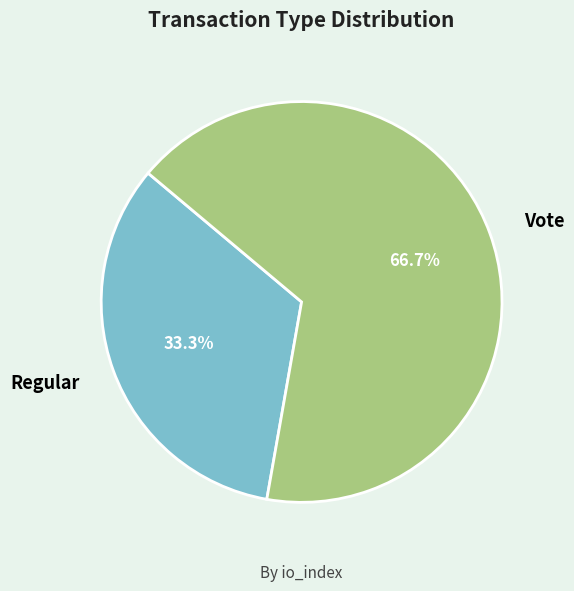

To the nearest percent, what is the difference between the Regular and Vote slice percentages?

33%